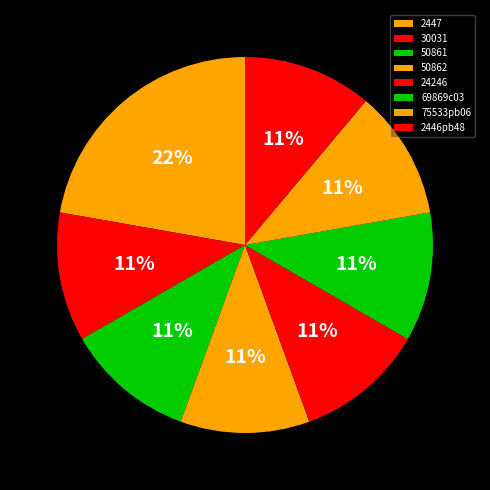

Is it true that 75533pb06 is 1% of the pie?

False